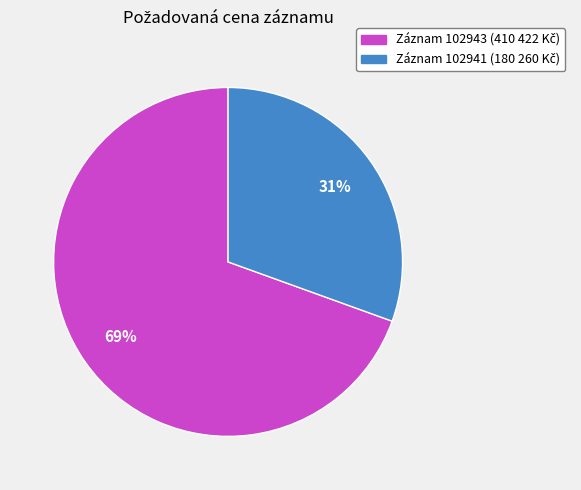

To the nearest percent, what is the average slice percentage?

50%